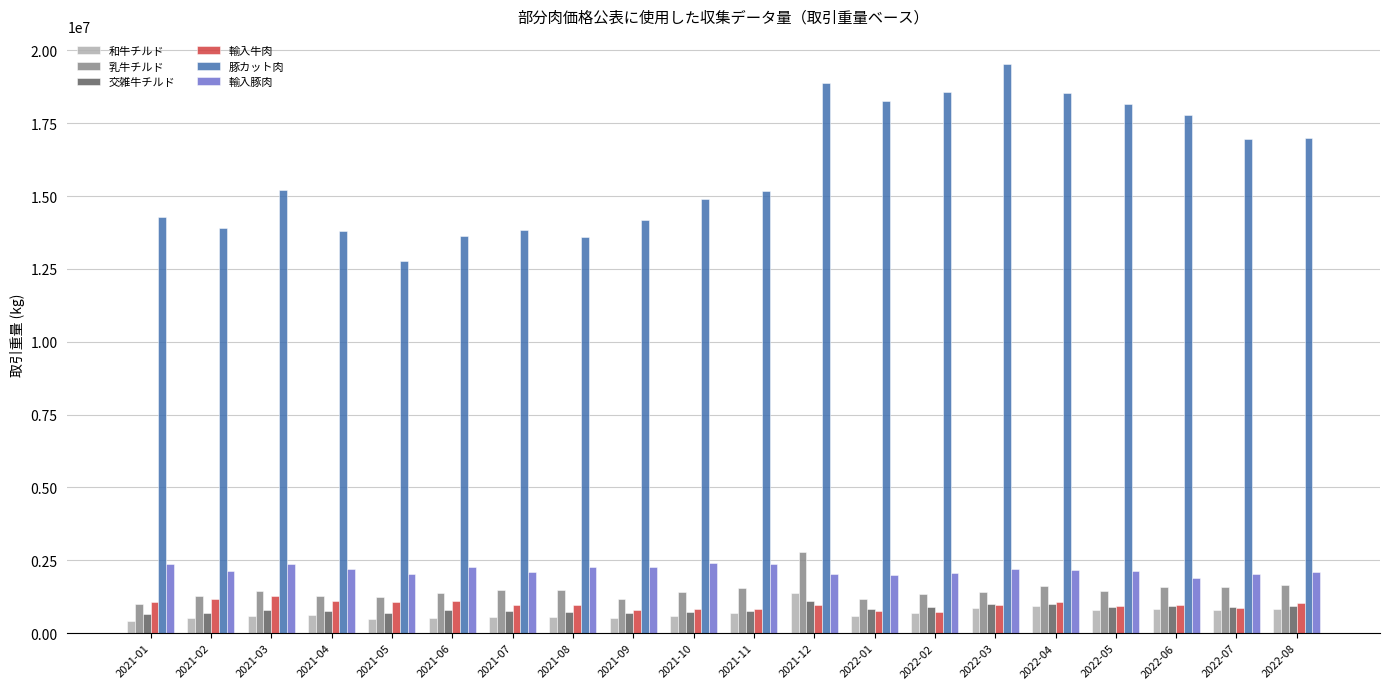

What is the label of the 11th bar from the right?

2021-10